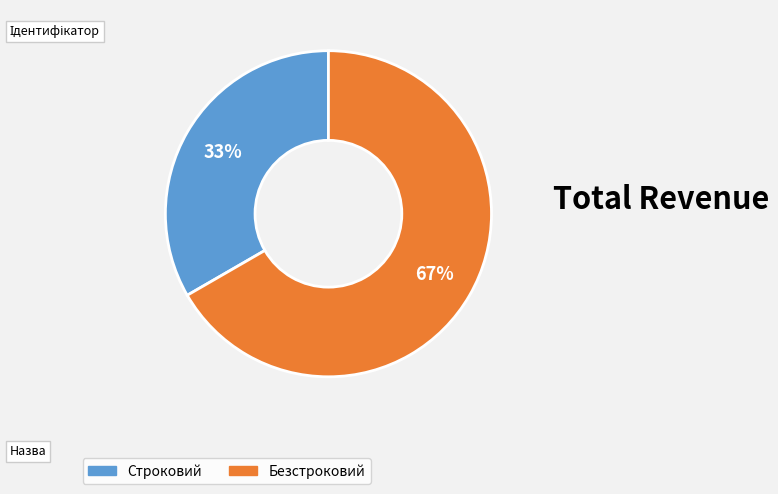

What is the smallest slice in the pie chart?

Строковий